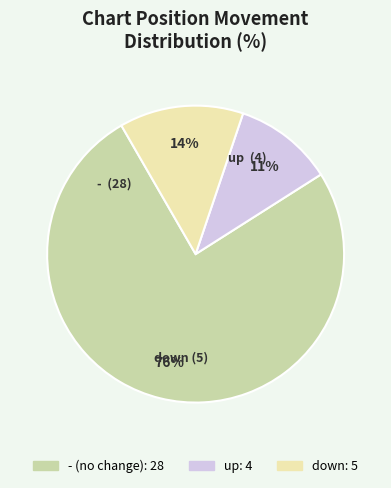

Do - and down together represent more than half of the pie?

Yes